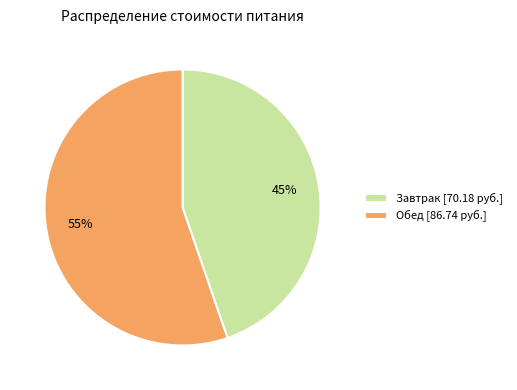

To the nearest percent, what is the average slice percentage?

50%